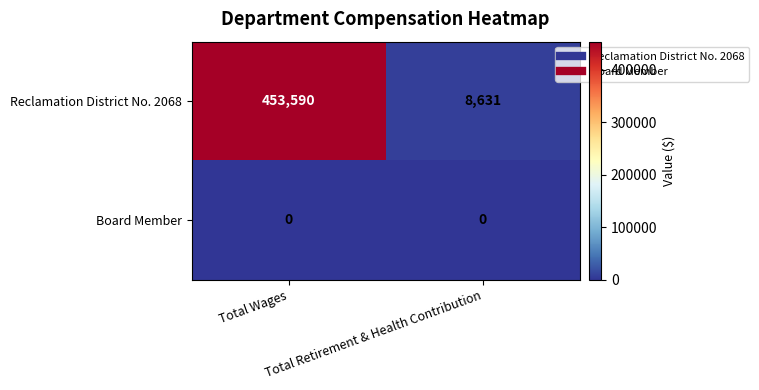

Which series changed the most between Total Wages and Total Retirement & Health Contribution?

Reclamation District No. 2068